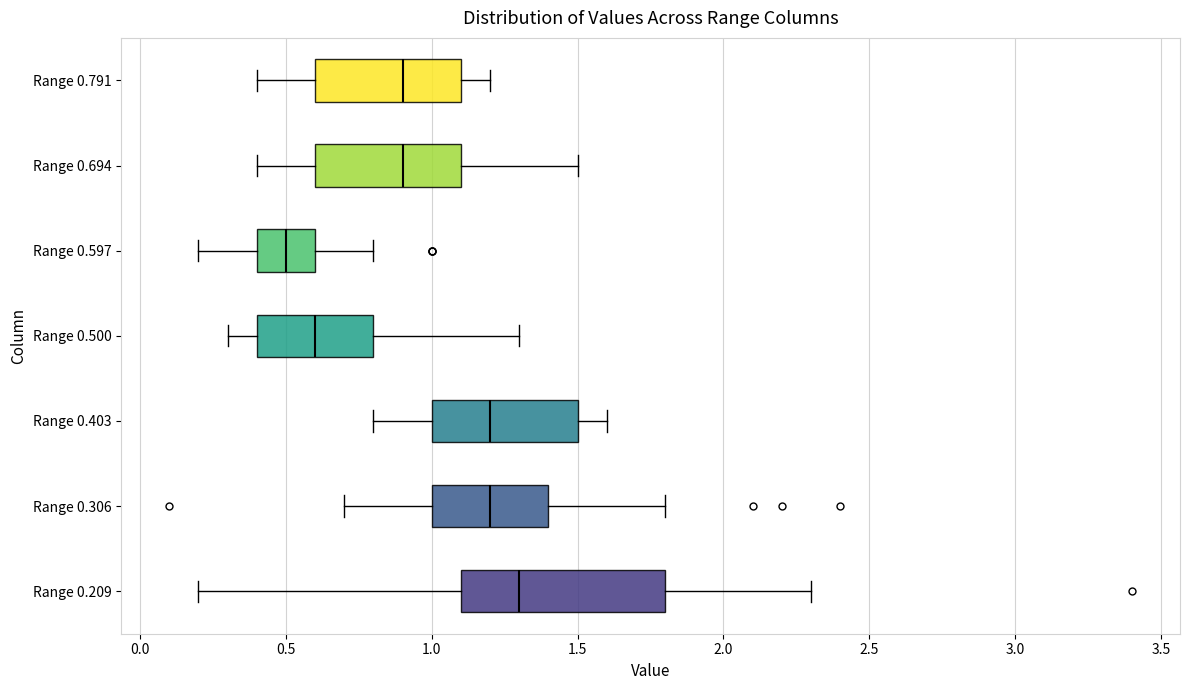

Where does the left whisker of the box for Range 0.209 end on the x-axis? The values are not printed on the chart, so give them approximately, as read against the axis.

0.2